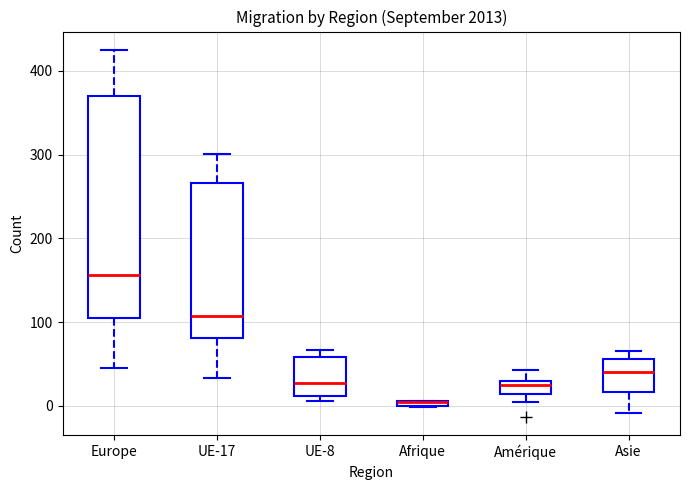

Comparing the boxes themselves (not the whiskers), which one is the tallest?

Europe